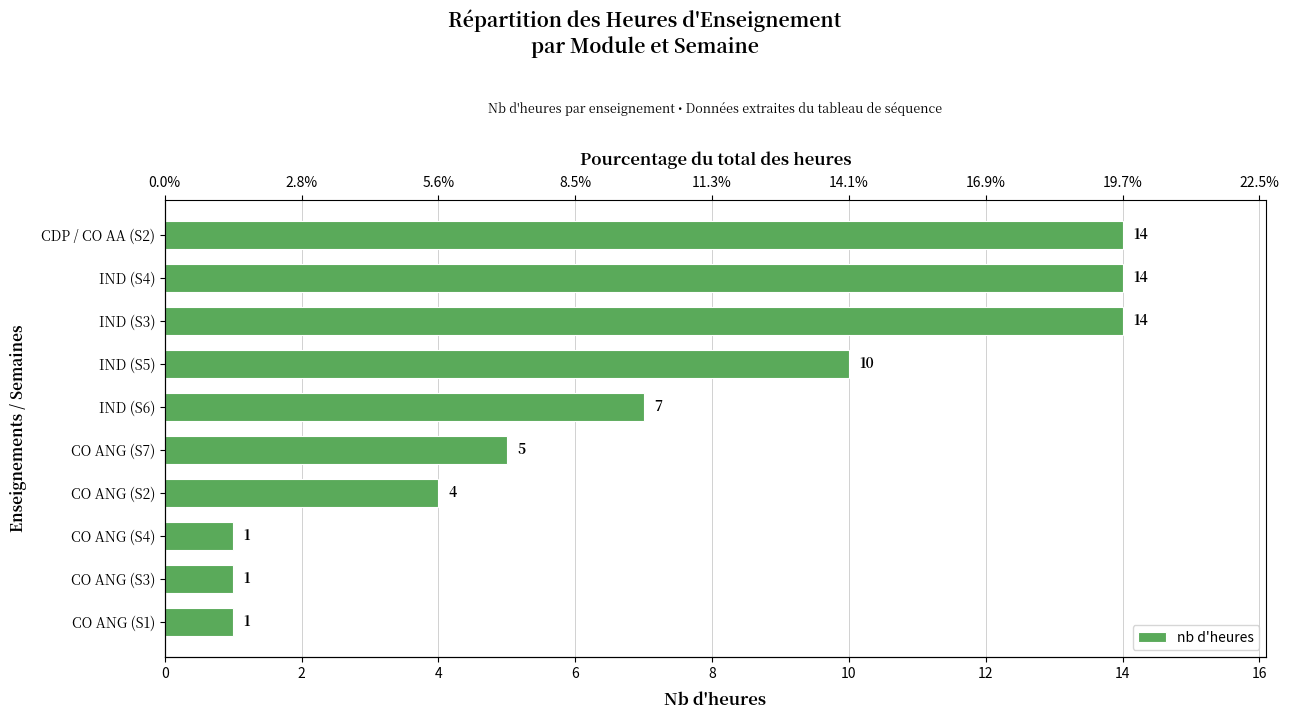

What is the difference between the maximum and minimum values?

13